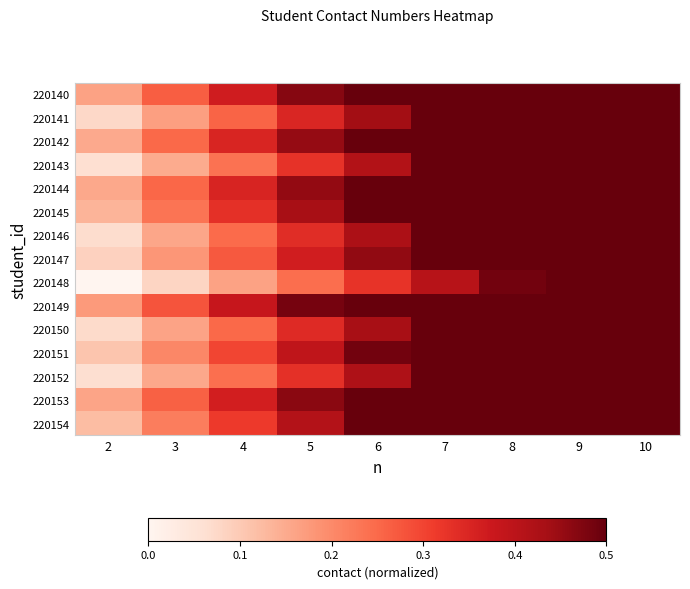

At which category is the sum across all series the highest?

10